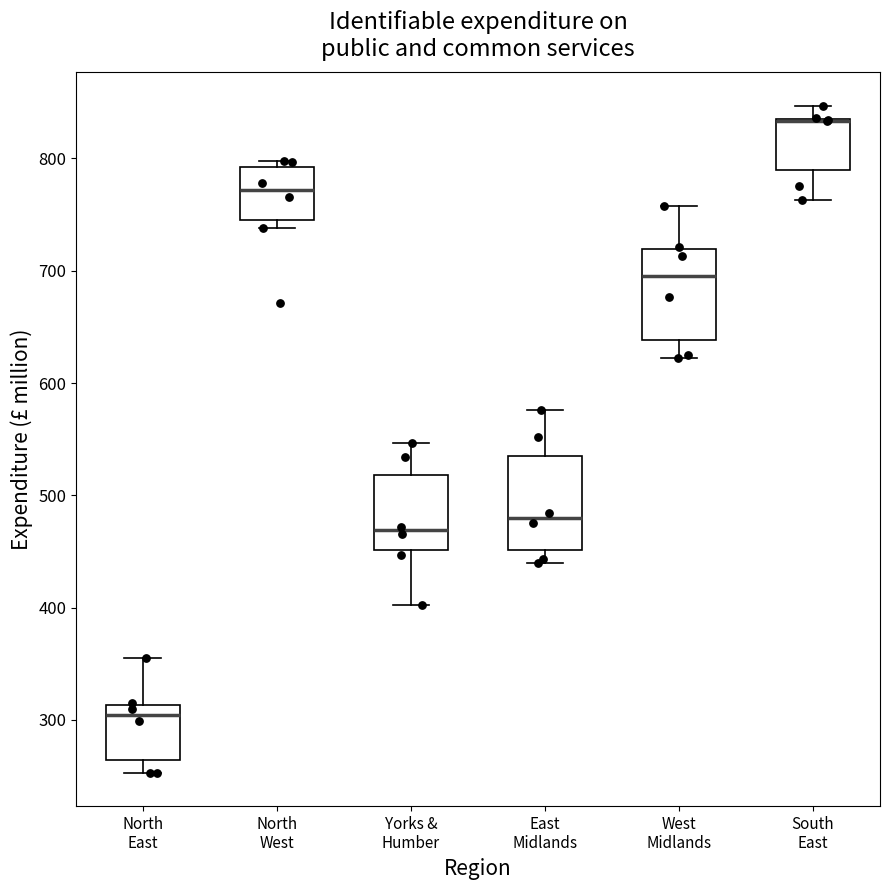

Reading left to right, transcribe this box plot: for each box, give where its median line is, the range the box spans, and where its two whiskers end, as read against the y-axis. The values are not printed on the chart, so give them approximately, as read against the axis.

North East: median 300, box 260 to 310, whiskers 250 to 360
North West: median 770, box 750 to 790, whiskers 740 to 800
Yorks & Humber: median 470, box 450 to 520, whiskers 400 to 550
East Midlands: median 480, box 450 to 540, whiskers 440 to 580
West Midlands: median 700, box 640 to 720, whiskers 620 to 760
South East: median 830 (drawn on the box's upper edge), box 790 to 840, whiskers 760 to 850